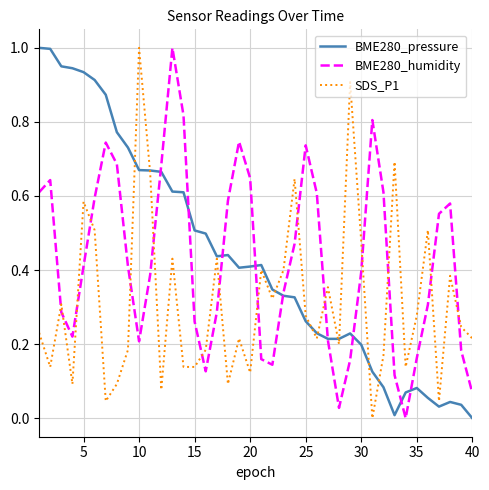

True or false: SDS_P1 and BME280_humidity intersect in this chart.

True